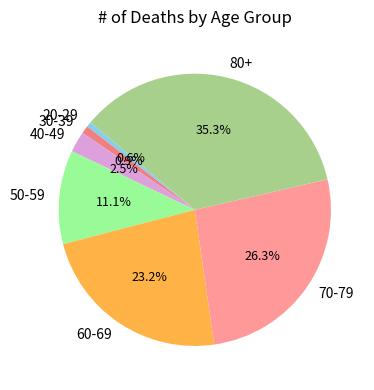

Between 30-39 and 60-69, which is larger?

60-69